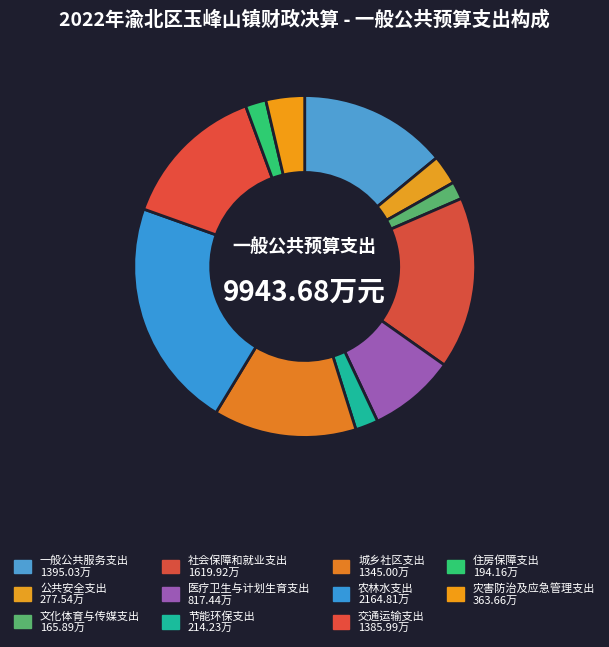

Rank the categories by value from lowest to highest.

文化体育与传媒支出, 住房保障支出, 节能环保支出, 公共安全支出, 灾害防治及应急管理支出, 医疗卫生与计划生育支出, 城乡社区支出, 交通运输支出, 一般公共服务支出, 社会保障和就业支出, 农林水支出